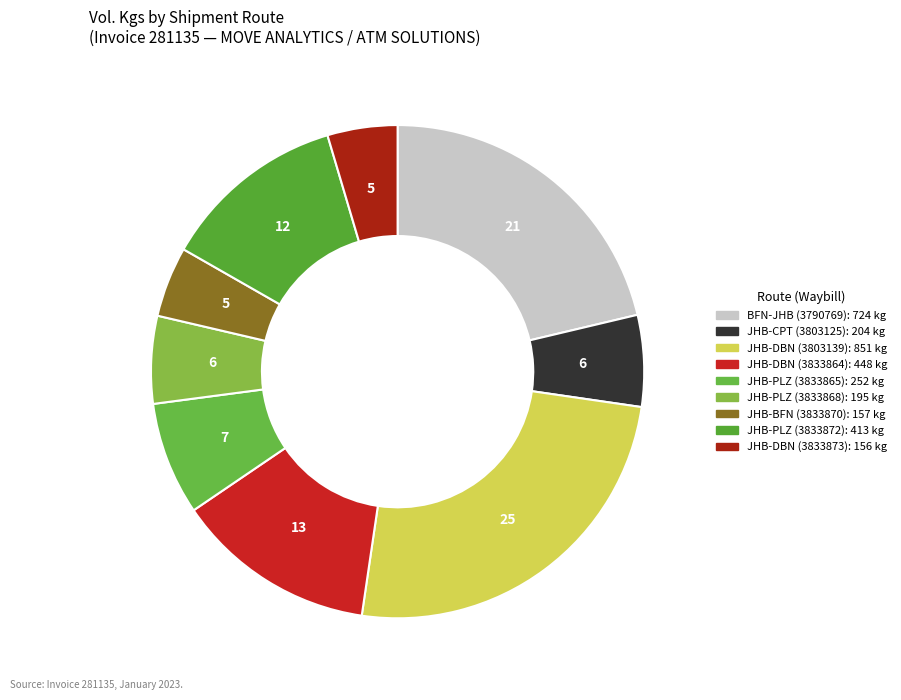

Is the sum of JHB-DBN (3833873) and JHB-PLZ (3833865) greater than half?

No